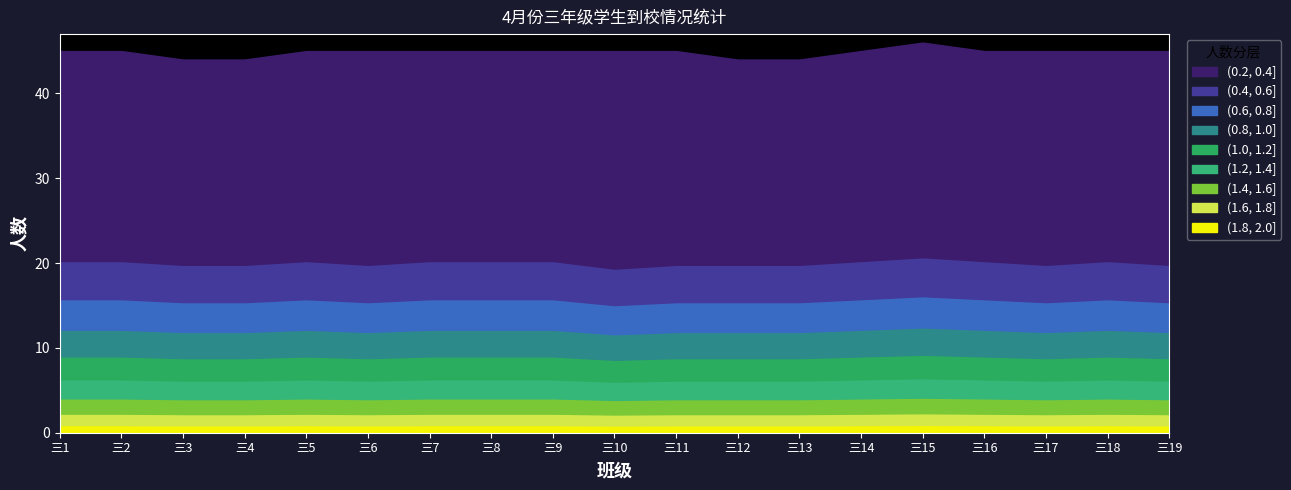

The (1.8, 2.0] series shows 0.9 at 三14. True or false?

True